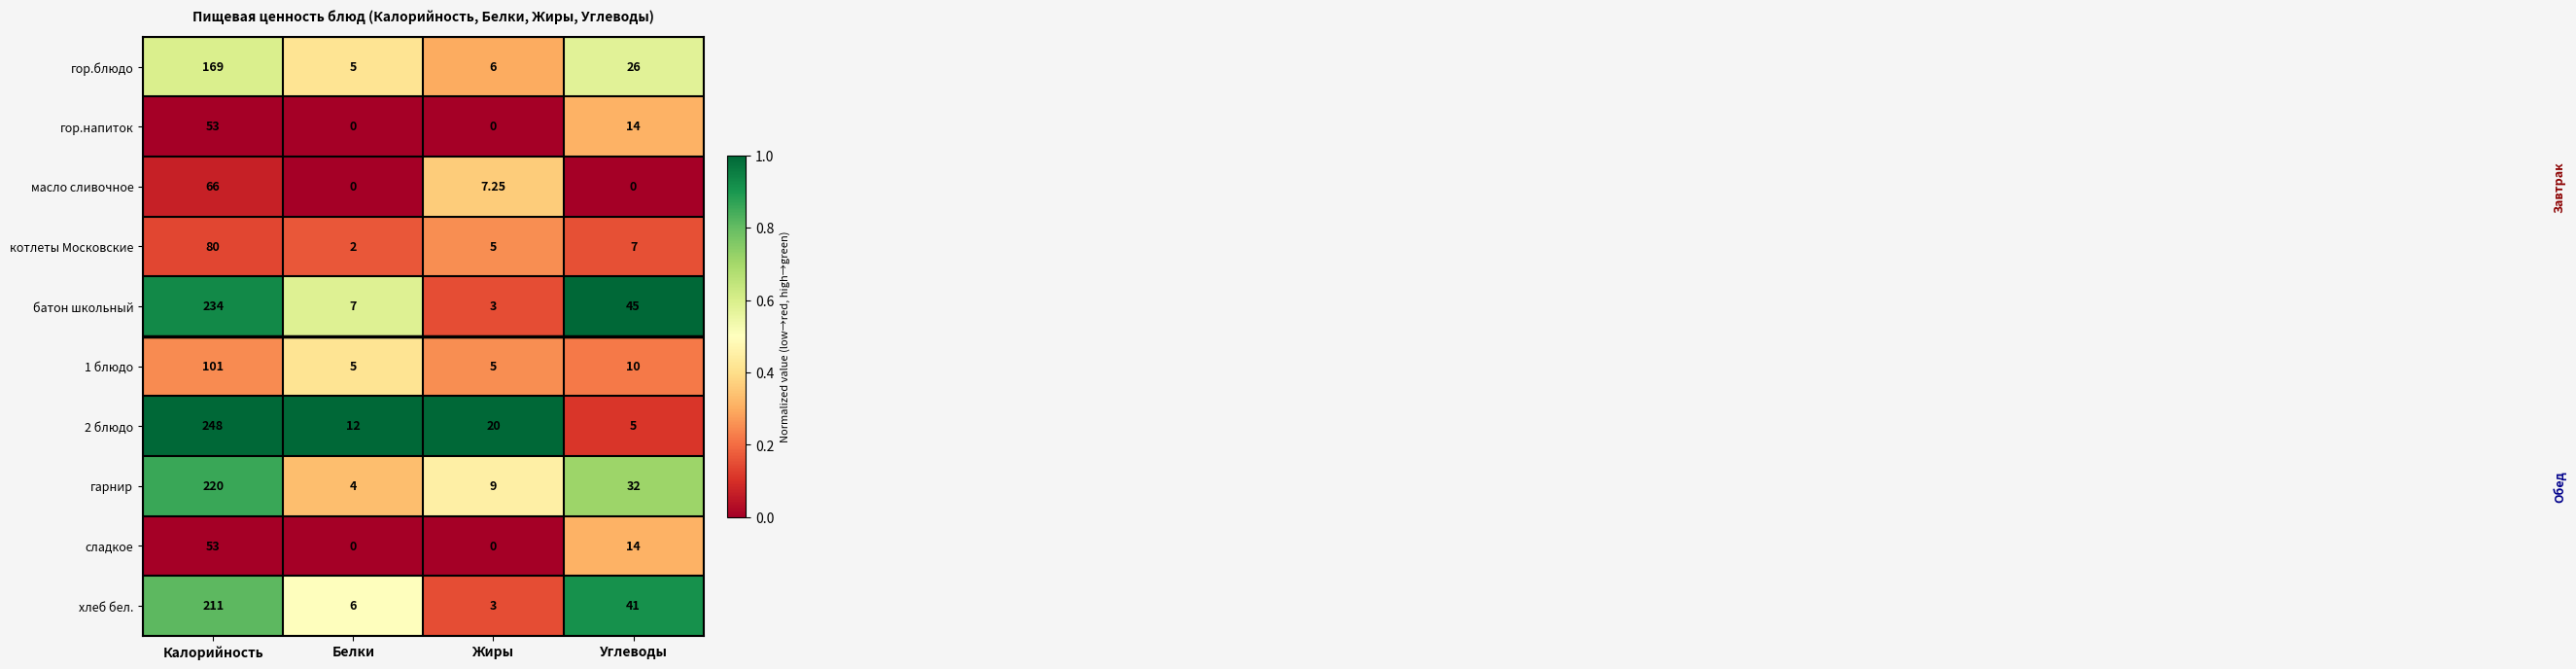

At which category is the sum across all series the highest?

Калорийность